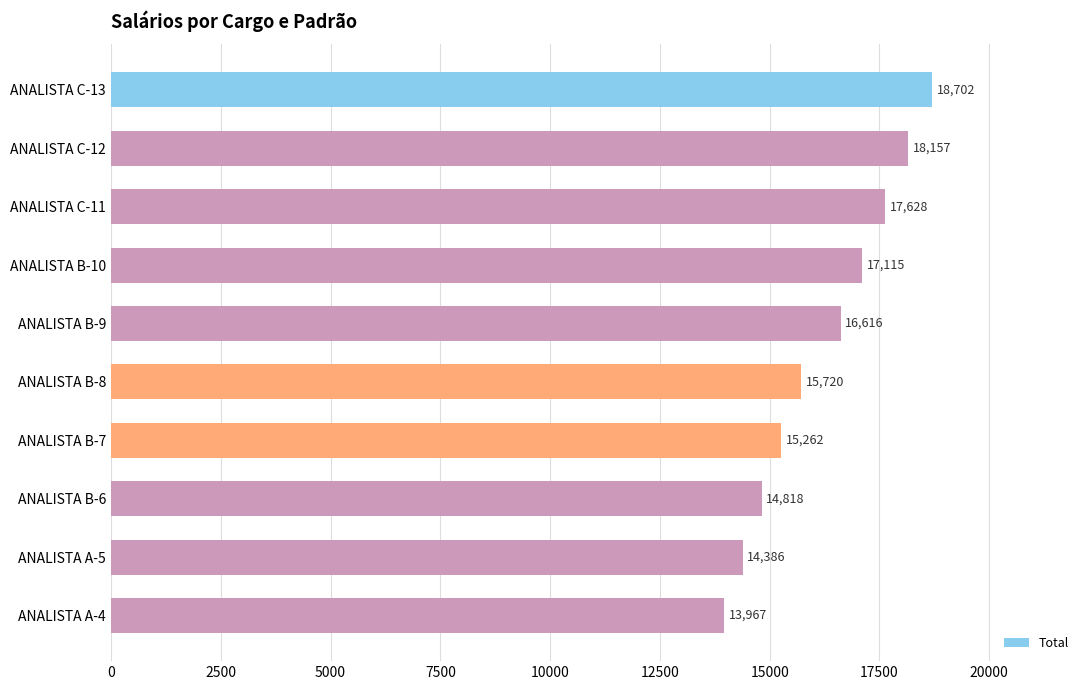

What is the difference between the maximum and minimum values?

4734.5